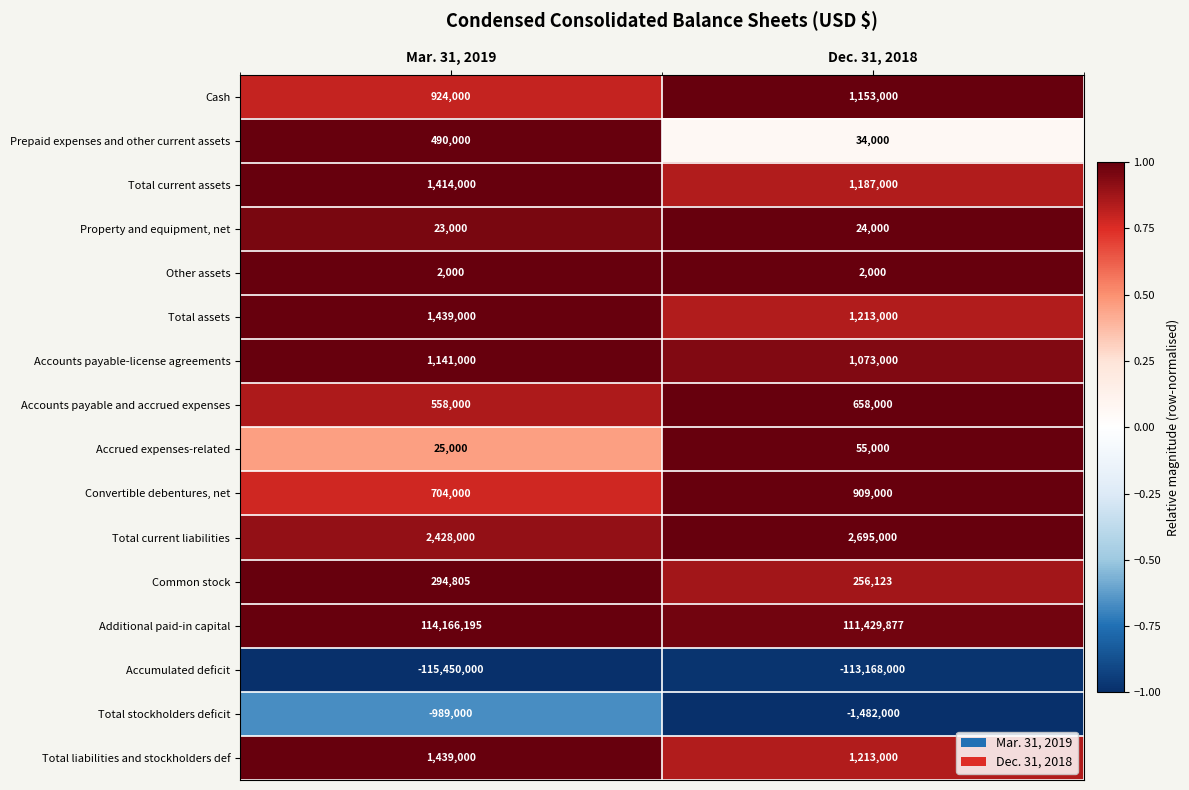

What is the difference between the Total assets values at Mar. 31, 2019 and Dec. 31, 2018?

226000